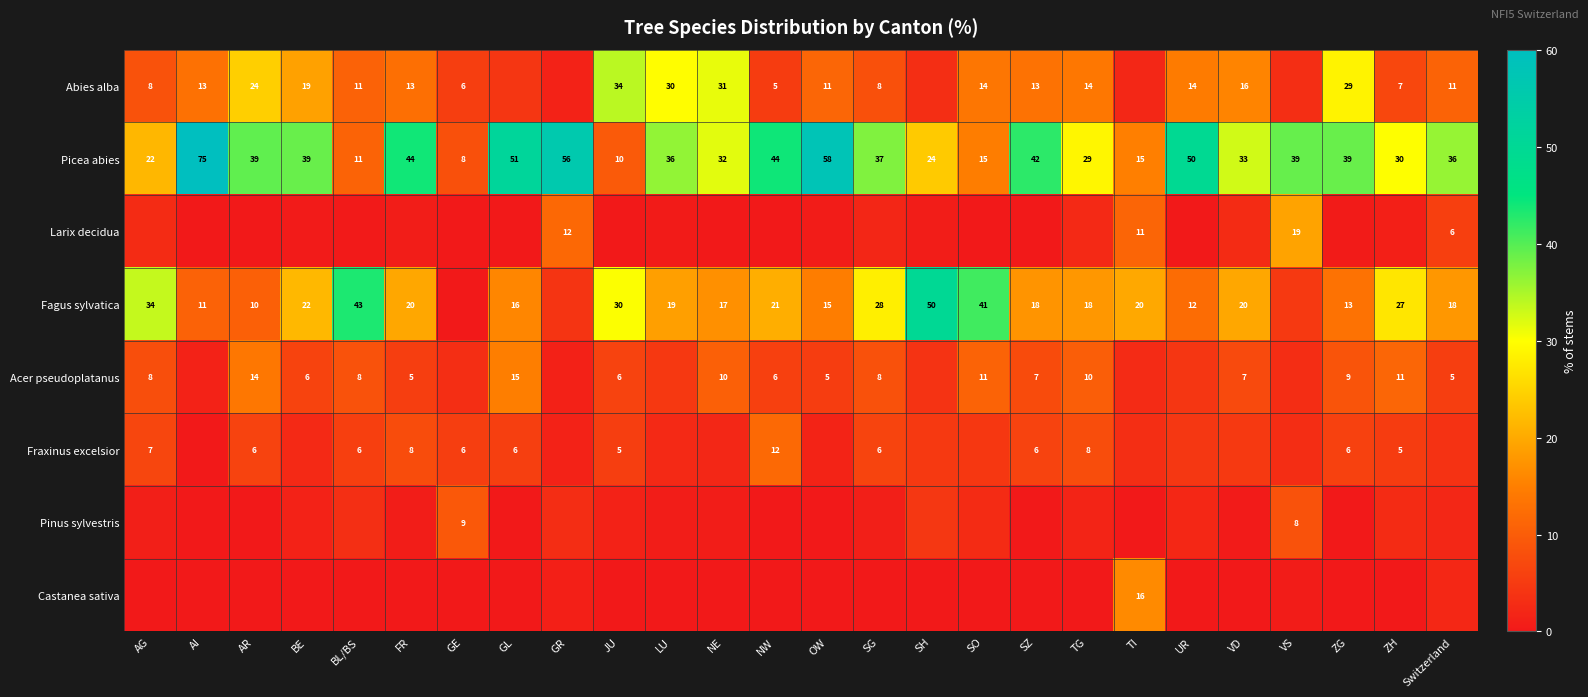

True or false: Pinus sylvestris has a value of 2.2 at GE.

False